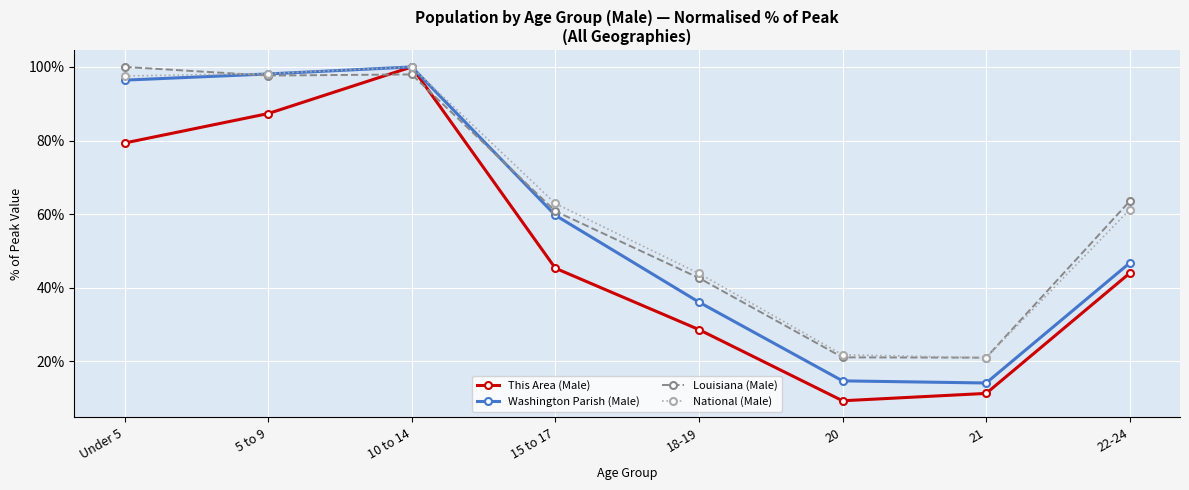

What is the lowest value of the National (Male) series?

21.0